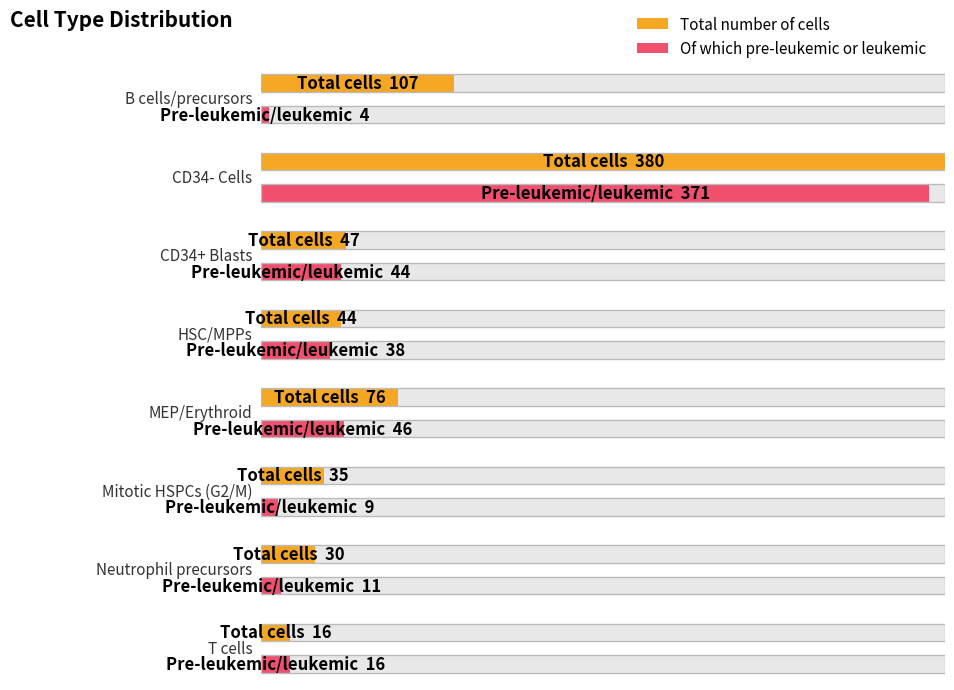

Rank the series by their maximum value, from lowest to highest.

Of which pre-leukemic or leukemic, Total number of cells